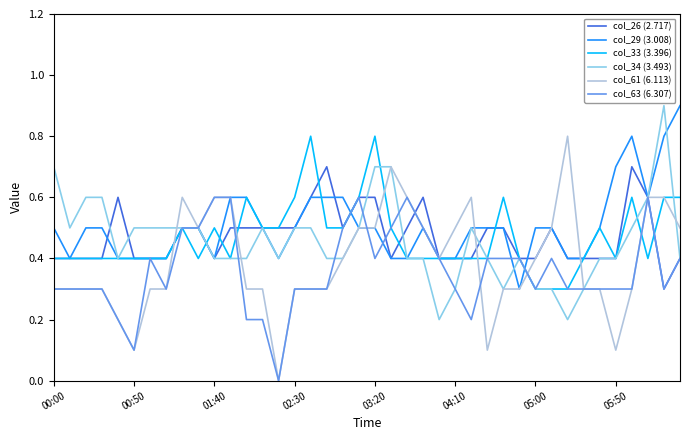

Which series has the largest range (max minus min)?

col_61 (6.113)